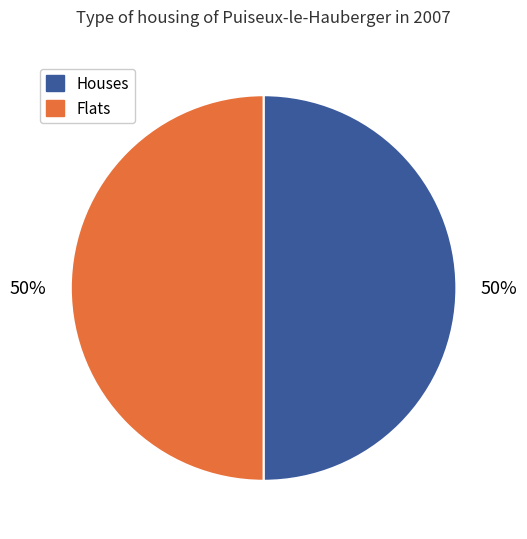

Count the number of slices in the pie.

2